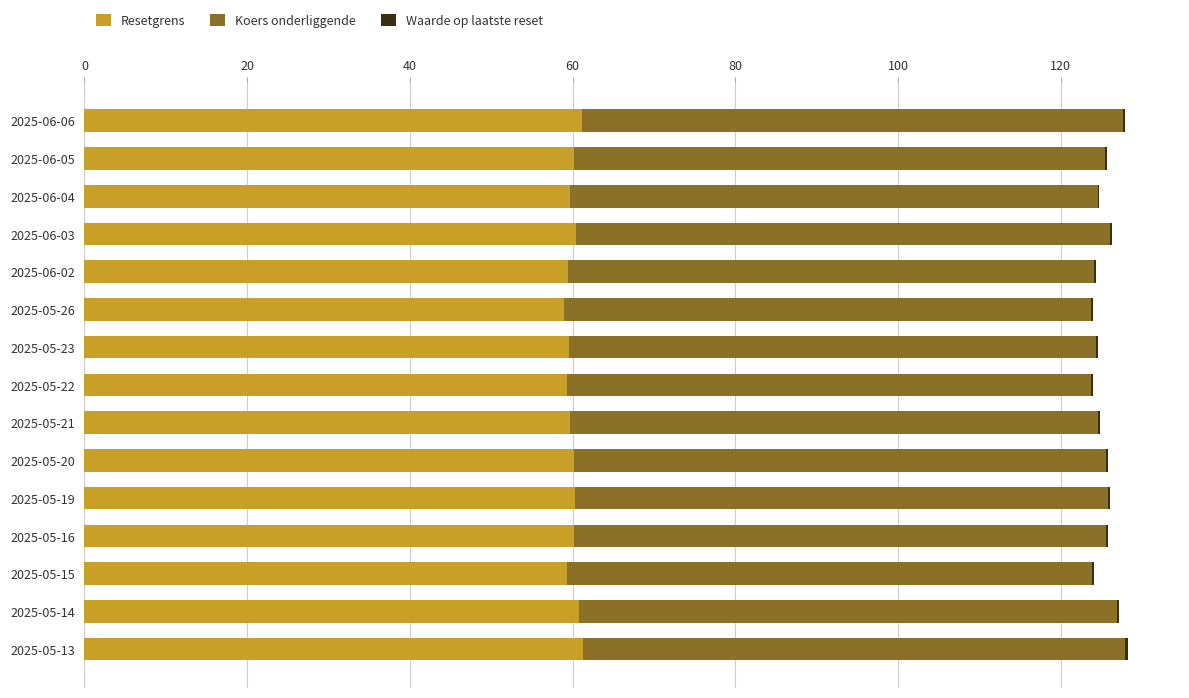

What is the maximum value for Resetgrens?

61.3